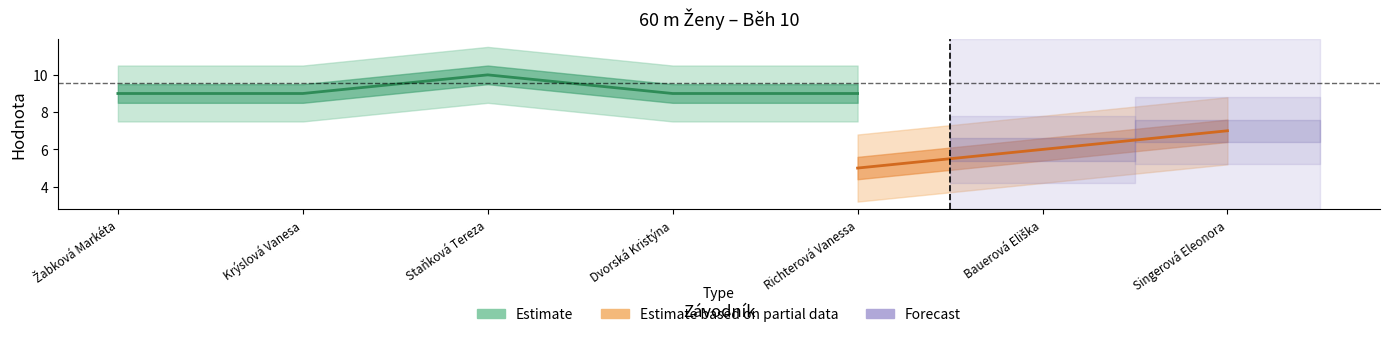

What is the label of the 6th point from the right?

Krýslová Vanesa